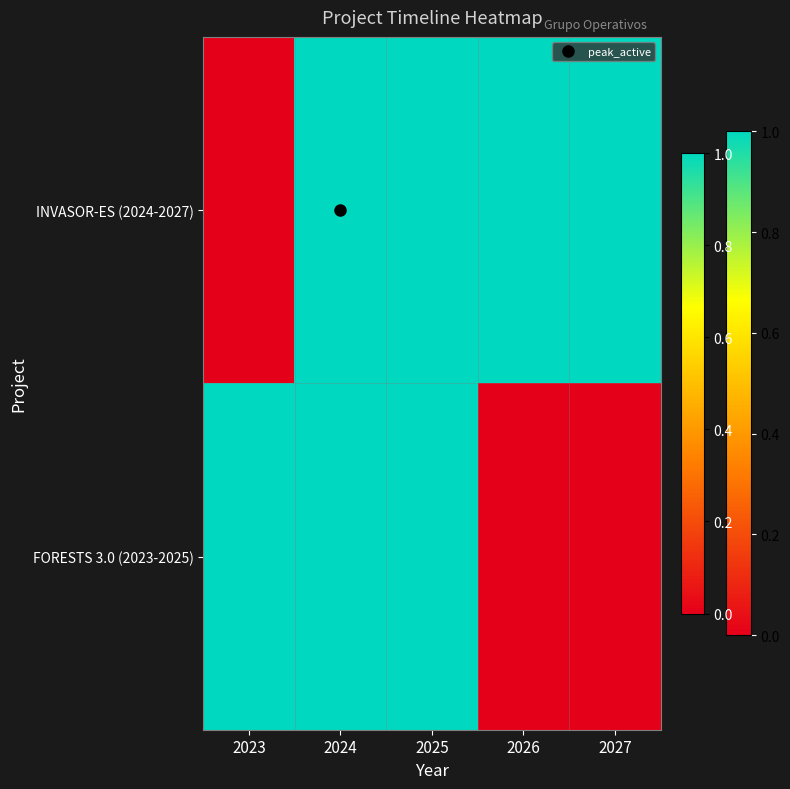

What is the total value across all series at 2026?

1